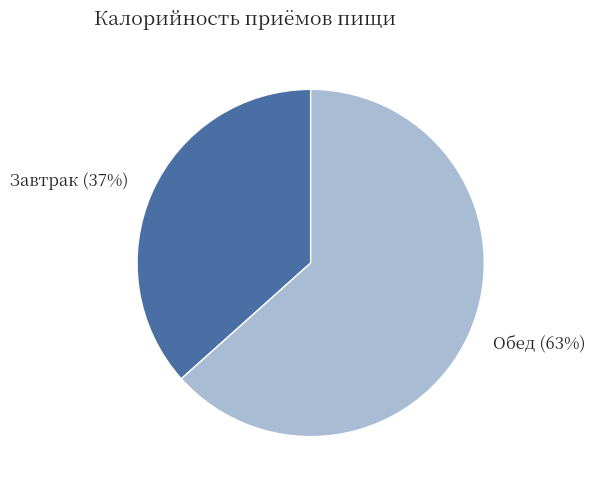

Do Обед and Завтрак together represent more than half of the pie?

Yes